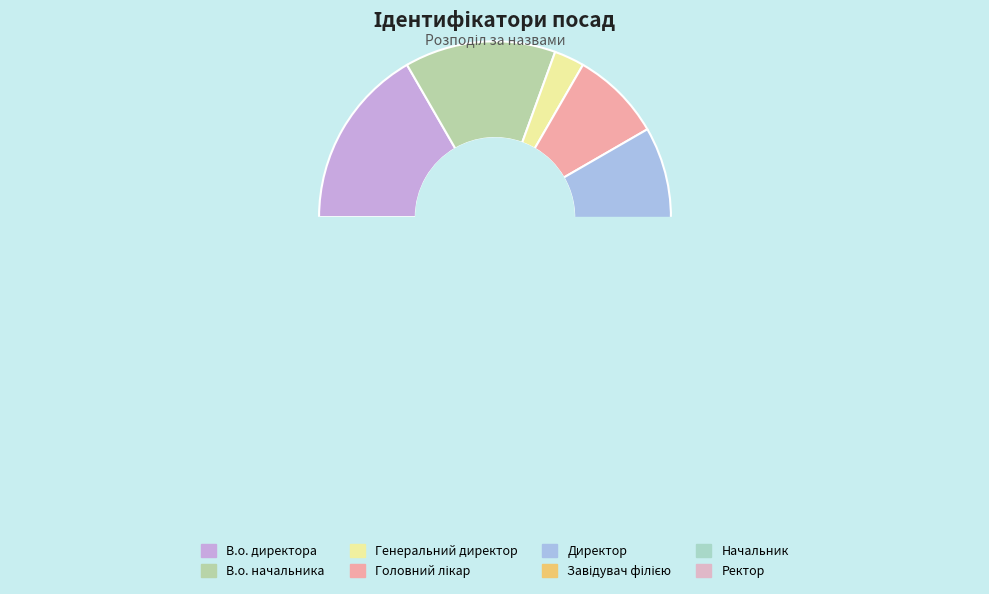

How many slices are in this pie chart?

8